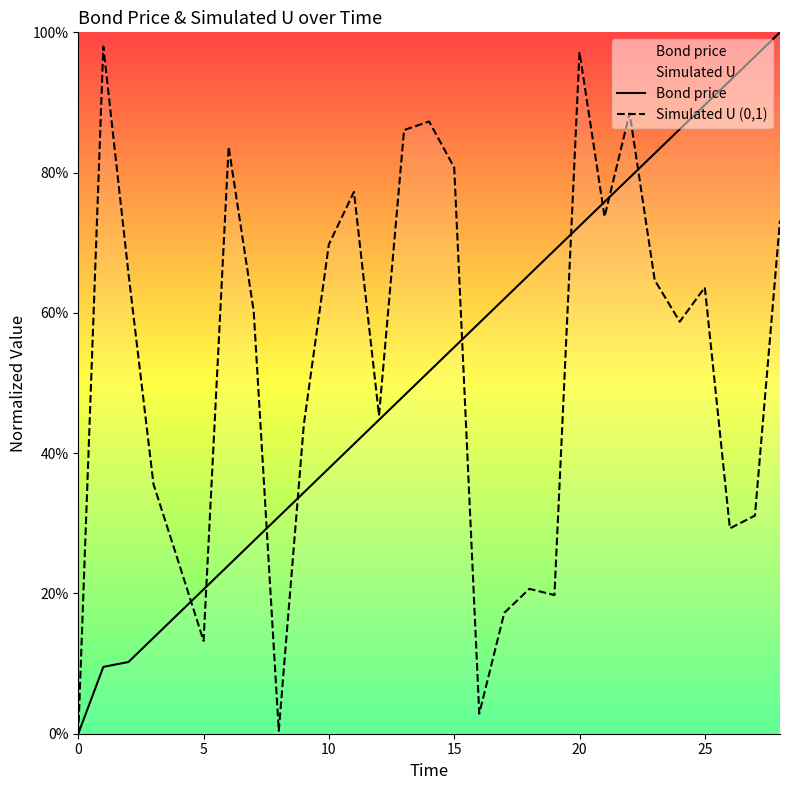

Is it true that Bond price equals 0.6 at 16?

True